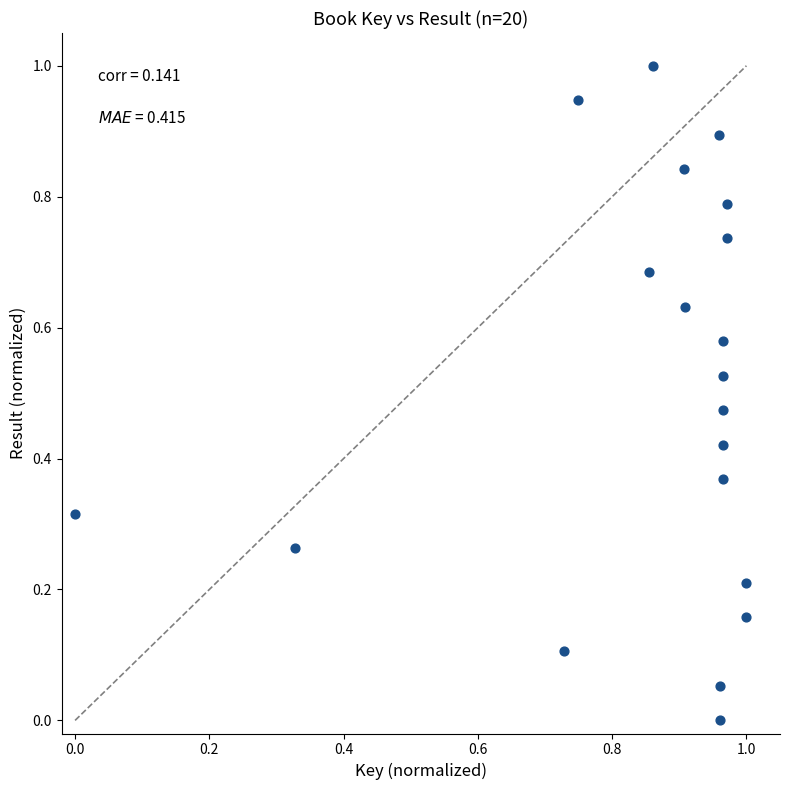

What is the range of Y values (max minus min)?

1.0